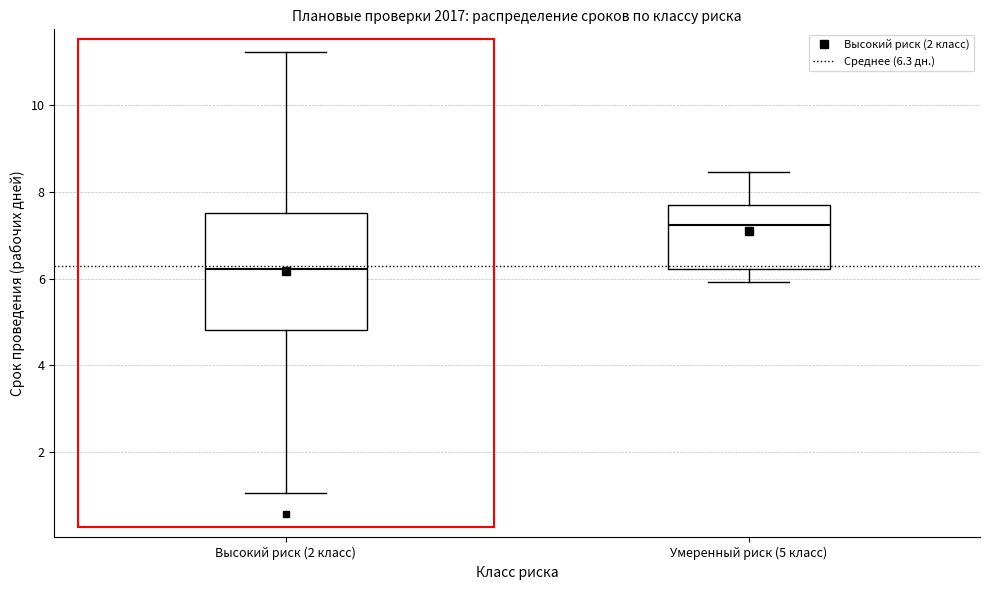

Which box has the lowest median line?

Высокий риск (2 класс)